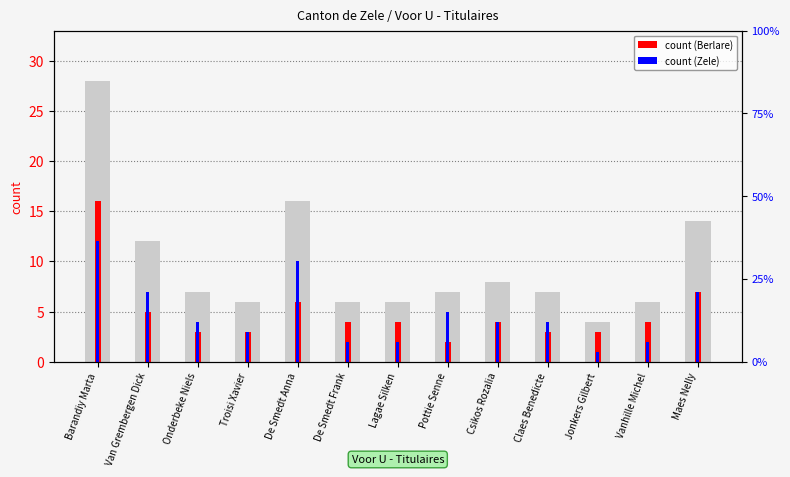

How many groups of bars are there?

13